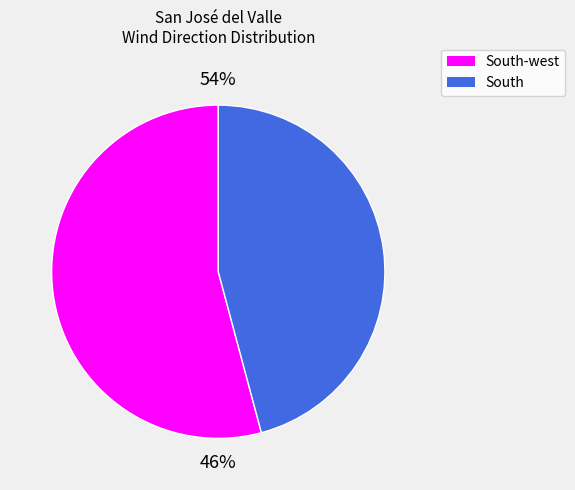

True or false: South accounts for 33% of the total.

False